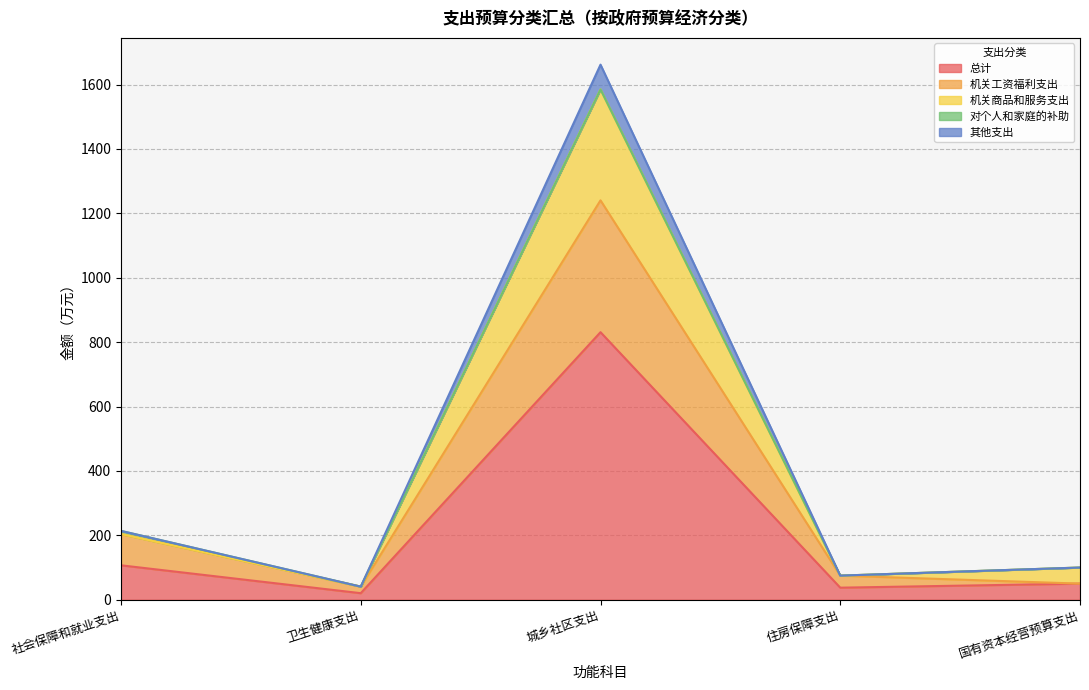

The value of 总计 at 社会保障和就业支出 is 106.9. True or false?

True